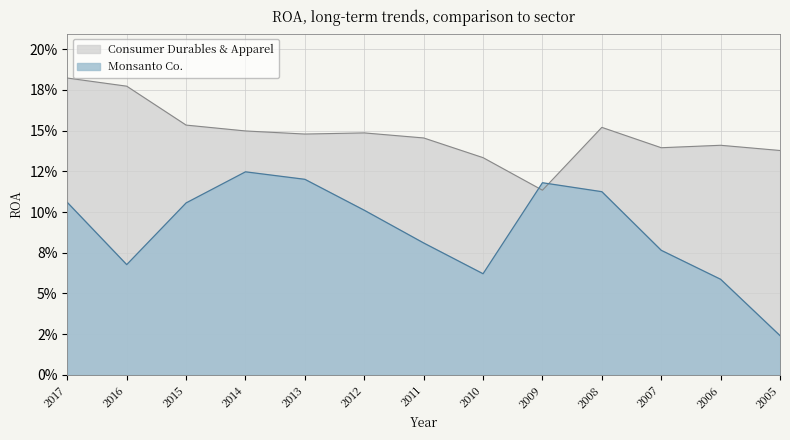

What is the total value across all series at 2009?

0.2